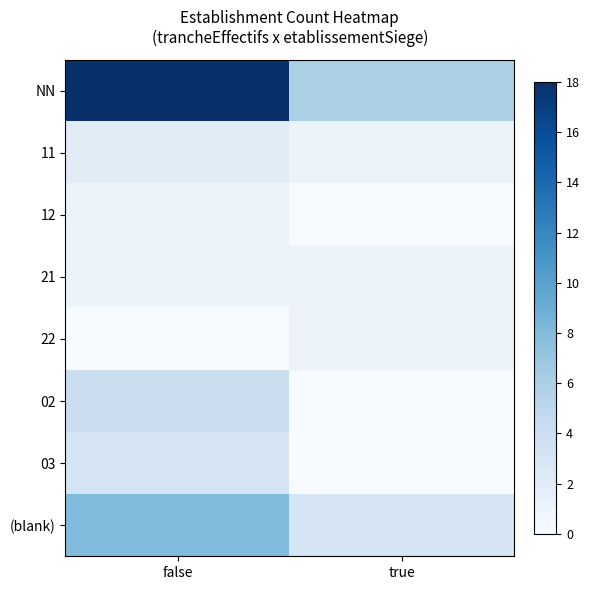

Which series has the widest spread of values?

NN